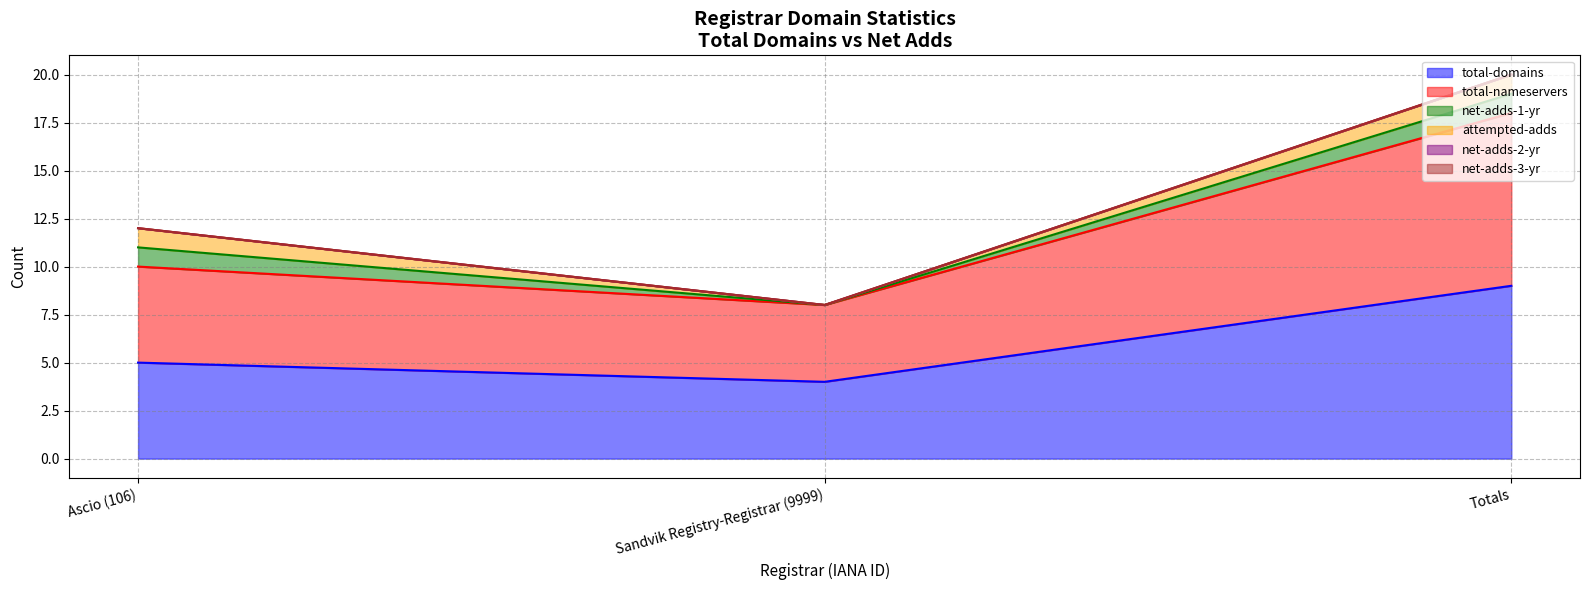

Count the number of data series in this chart.

6